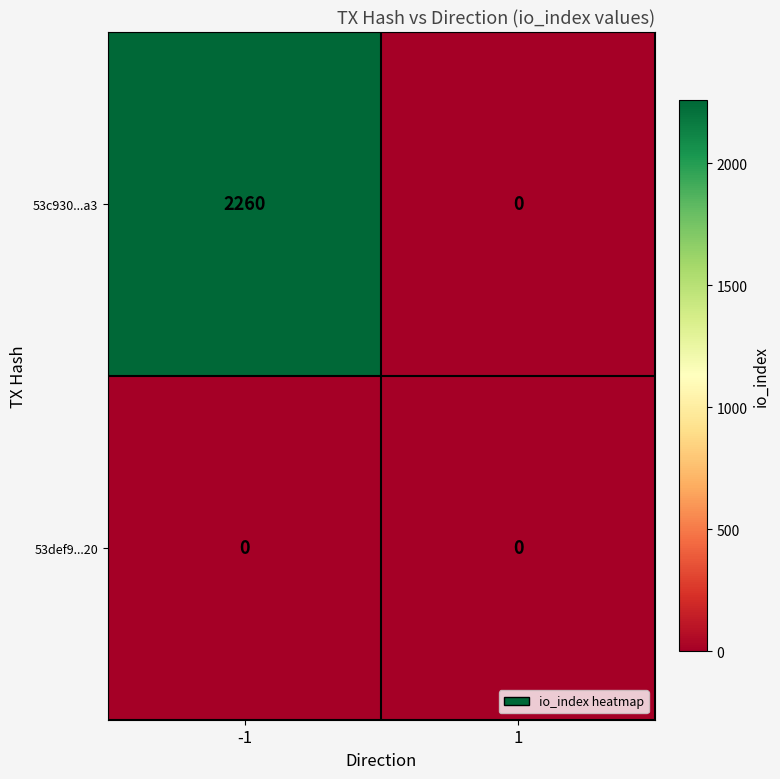

What is the greatest value displayed?

2260